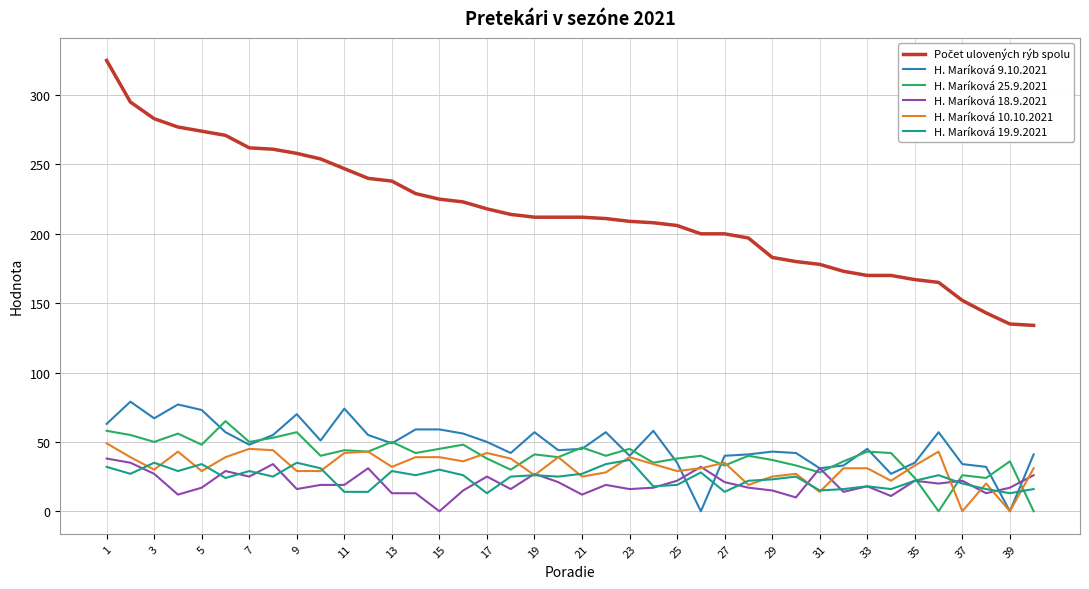

The H. Maríková 19.9.2021 series shows 23 at 29. True or false?

True